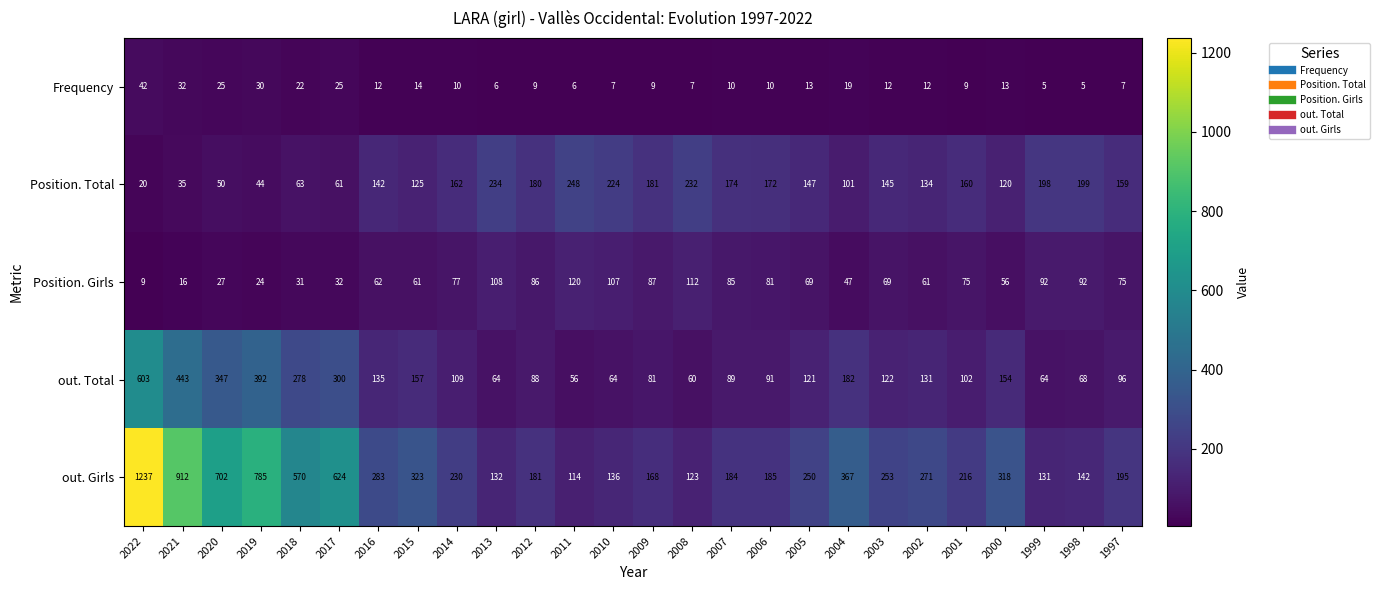

What is the maximum value shown in the chart?

1237